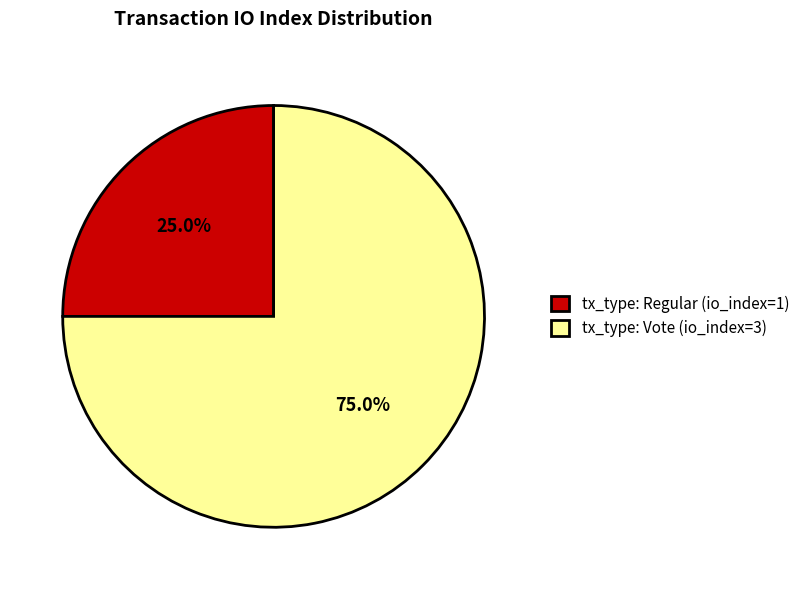

How many slices are in this pie chart?

2